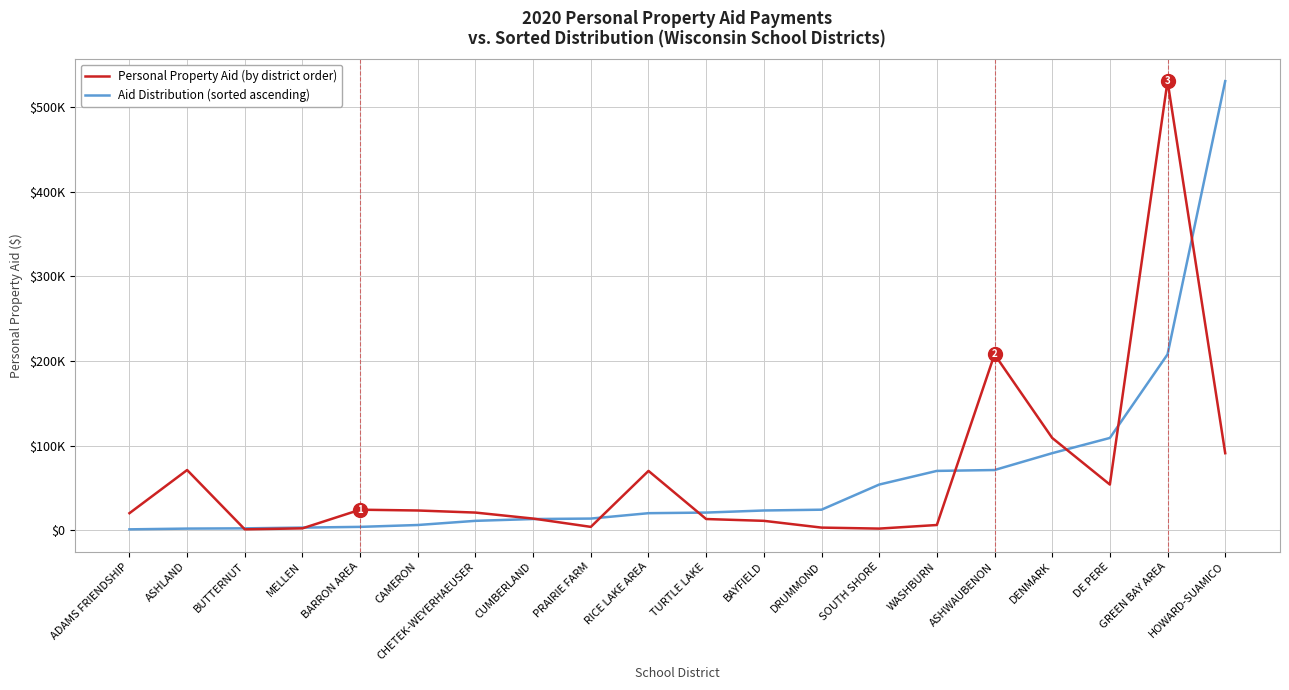

Where is Personal Property Aid (by district order) nearest to the value 265970?

ASHWAUBENON